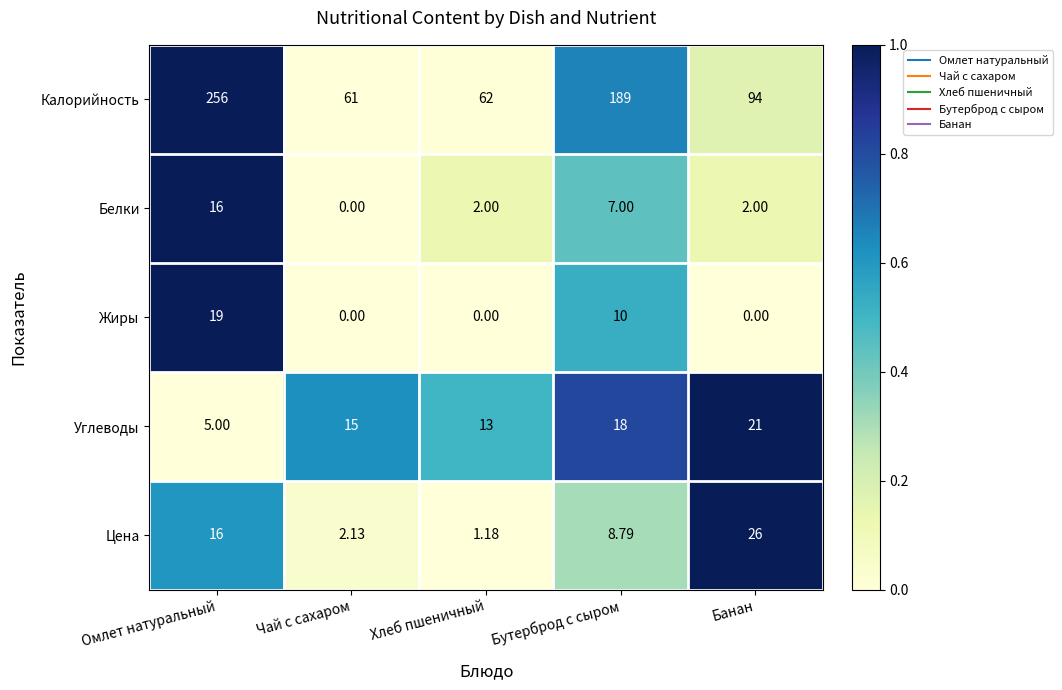

Rank the series at Бутерброд с сыром from lowest to highest value.

Белки, Цена, Жиры, Углеводы, Калорийность